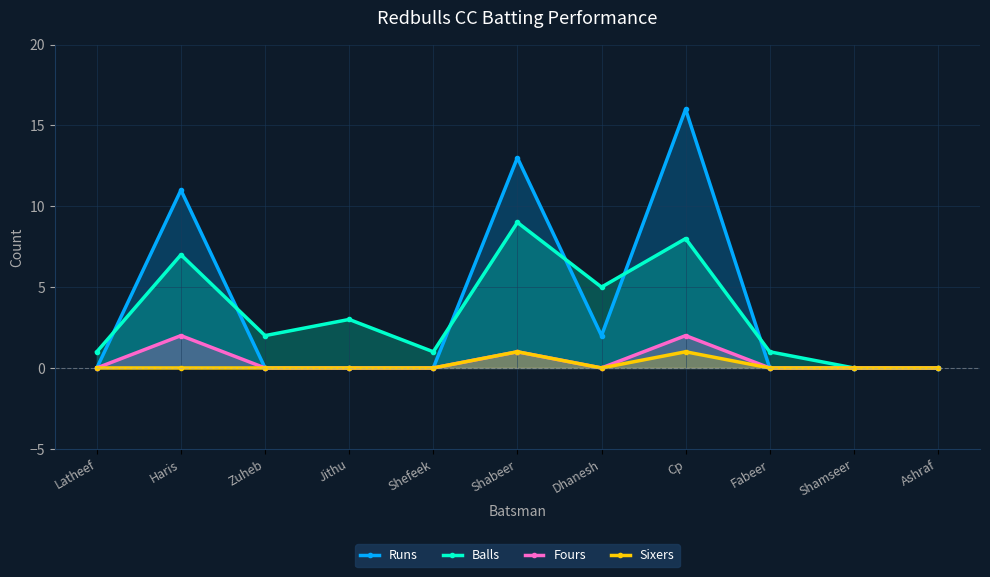

How many categories are shown in the chart?

11